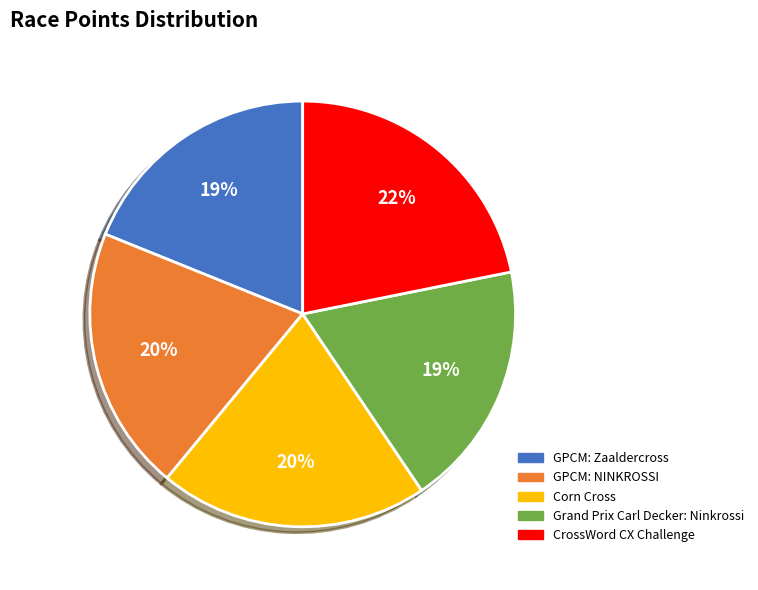

To the nearest percent, what portion does Grand Prix Carl Decker: Ninkrossi represent?

19%